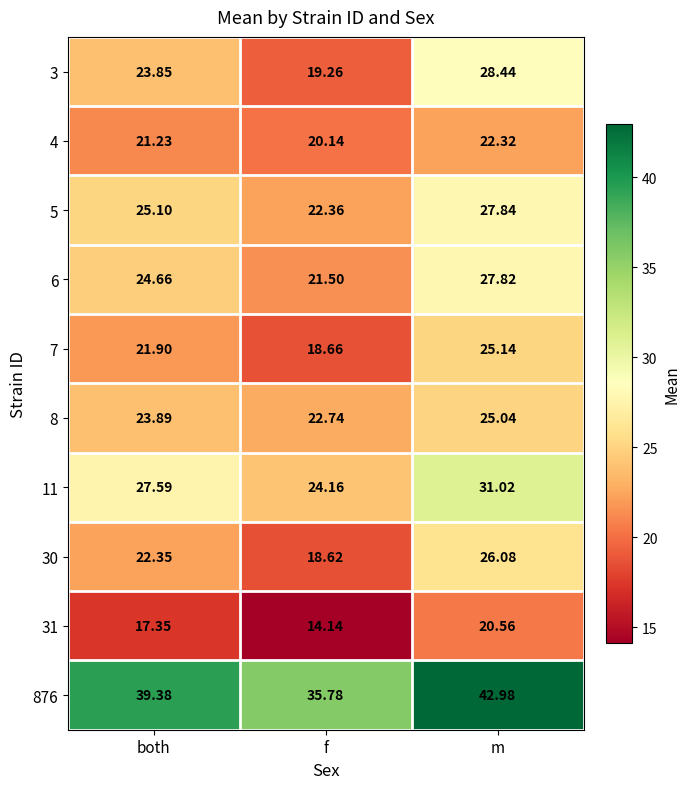

Is the value of 4 at both greater than the value of 3 at f?

Yes